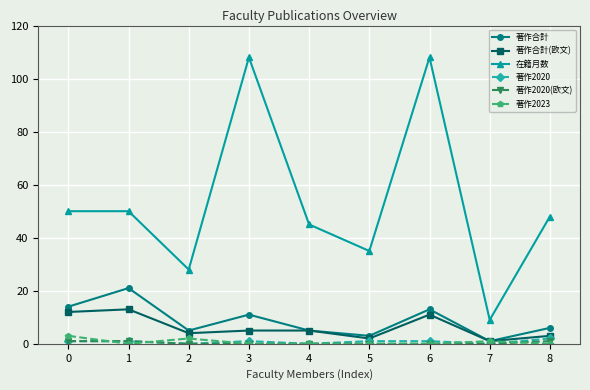

How many series are shown in this chart?

6